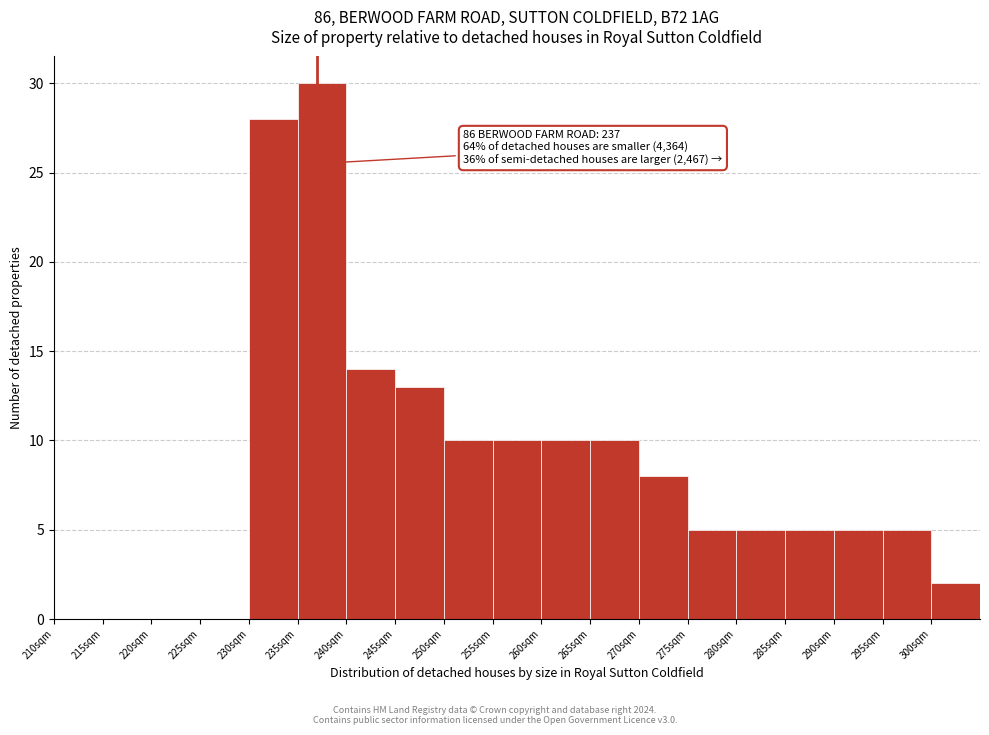

Over which range of the x-axis is the bar tallest?

235 to 240